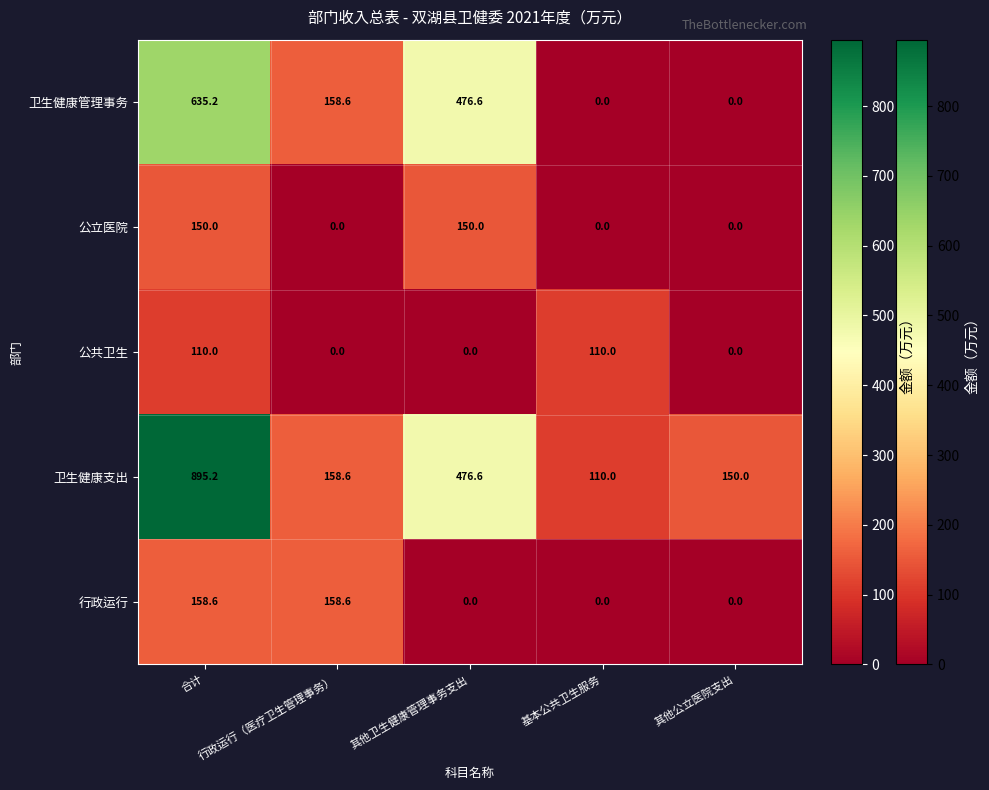

Which series changed the most between 合计 and 其他卫生健康管理事务支出?

卫生健康支出